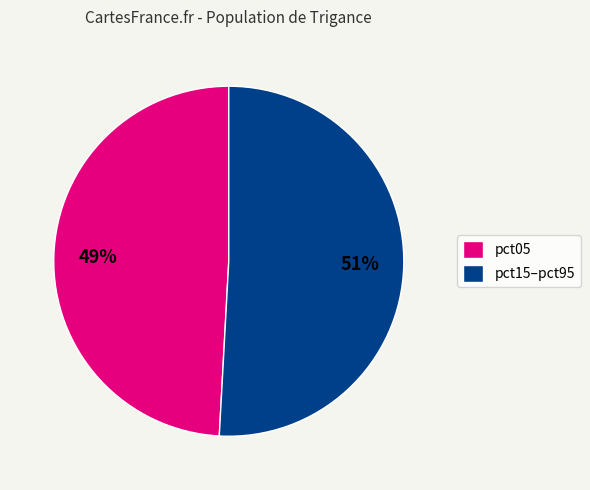

To the nearest percent, what portion does pct05 represent?

49%